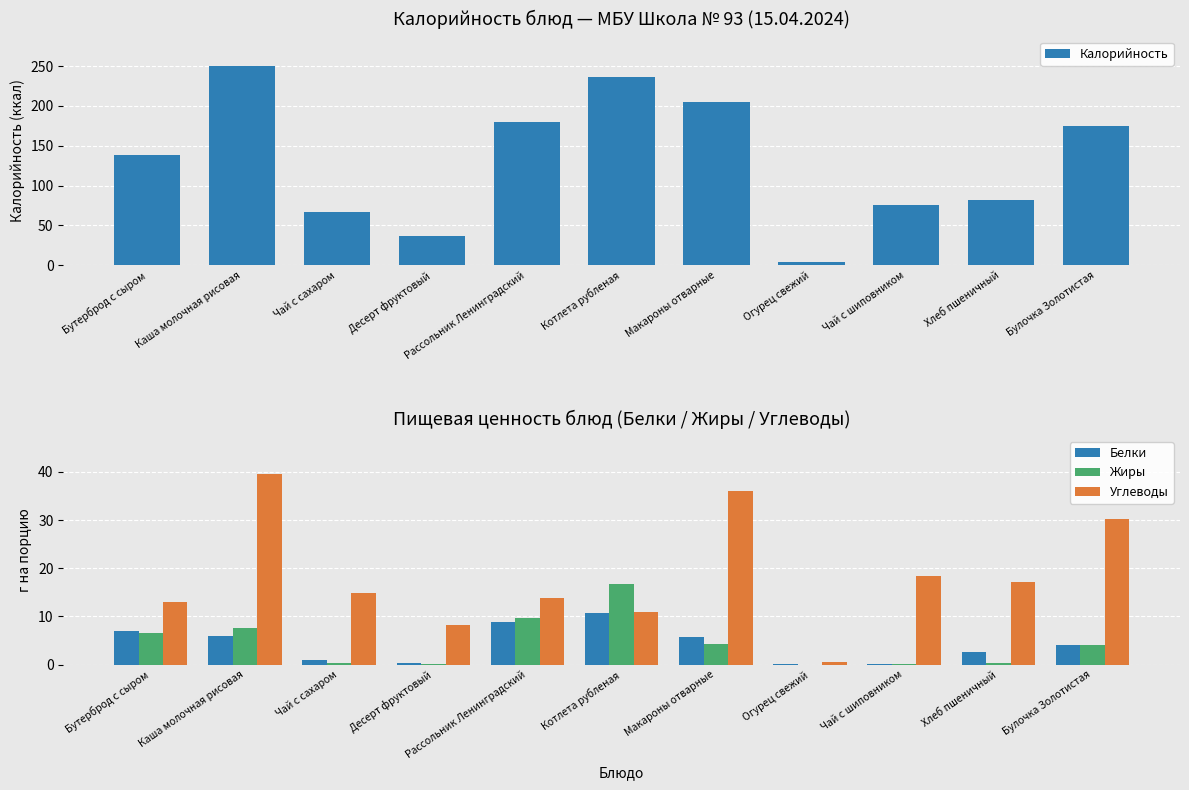

Is the value of Калорийность at Булочка Золотистая greater than the value of Белки at Хлеб пшеничный?

Yes